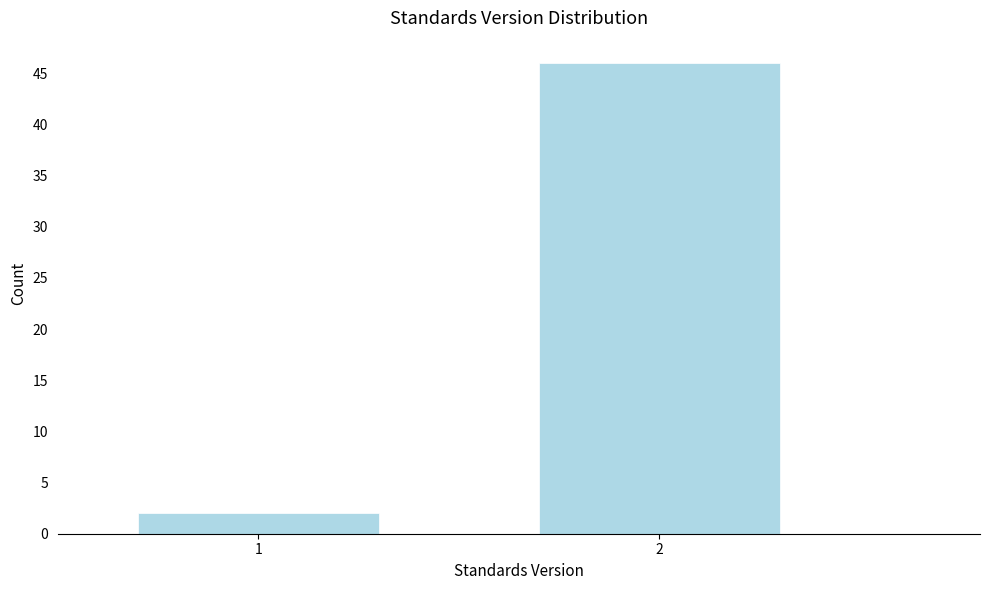

Reading left to right, what are all the values shown in this chart?

2	46